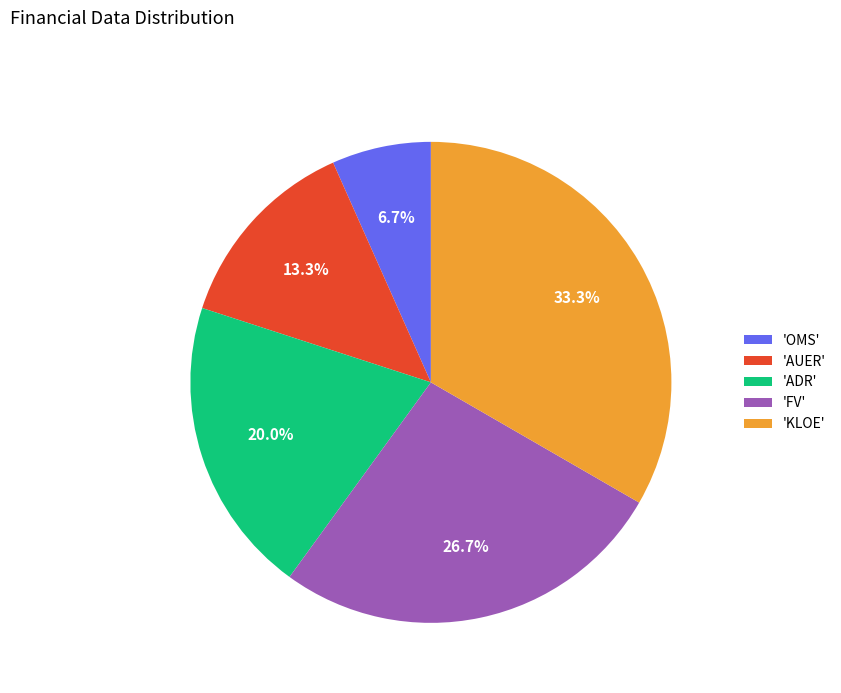

What is the largest slice in the pie chart?

'KLOE'